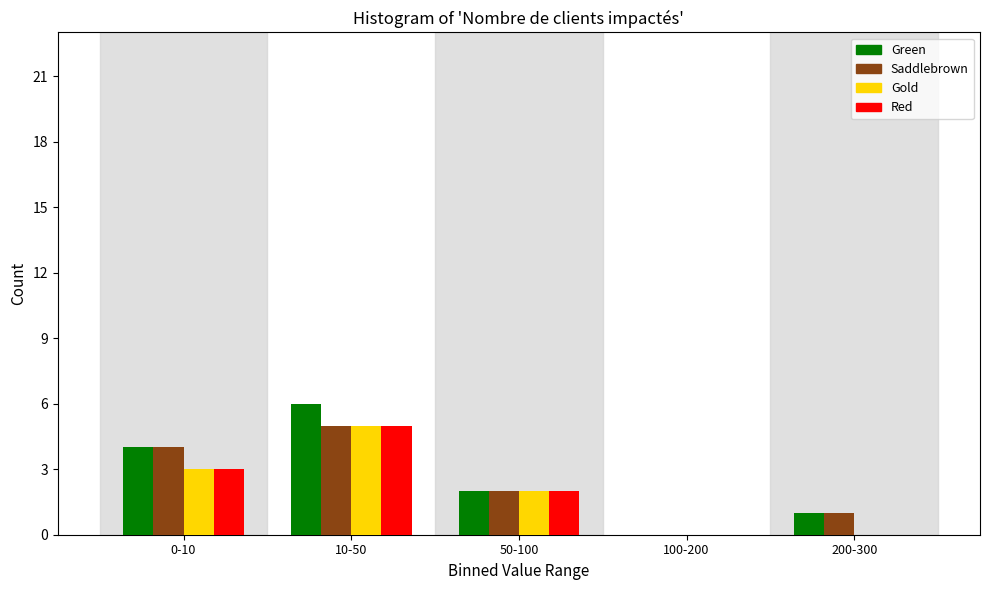

Reading left to right, list all the values displayed in this chart.

Green: 0-10=4	10-50=6	50-100=2	100-200=0	200-300=1
Saddlebrown: 0-10=4	10-50=5	50-100=2	100-200=0	200-300=1
Gold: 0-10=3	10-50=5	50-100=2	100-200=0	200-300=0
Red: 0-10=3	10-50=5	50-100=2	100-200=0	200-300=0